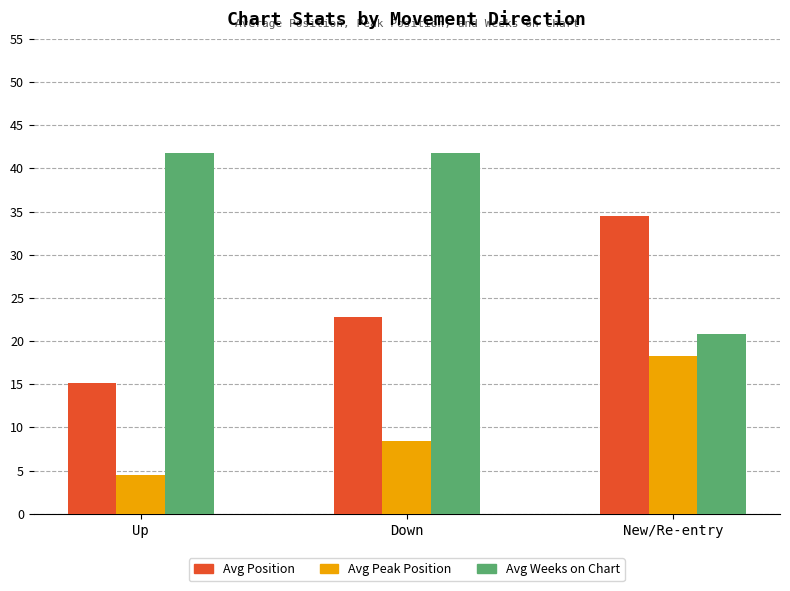

What is the label of the 2nd bar from the right?

Down